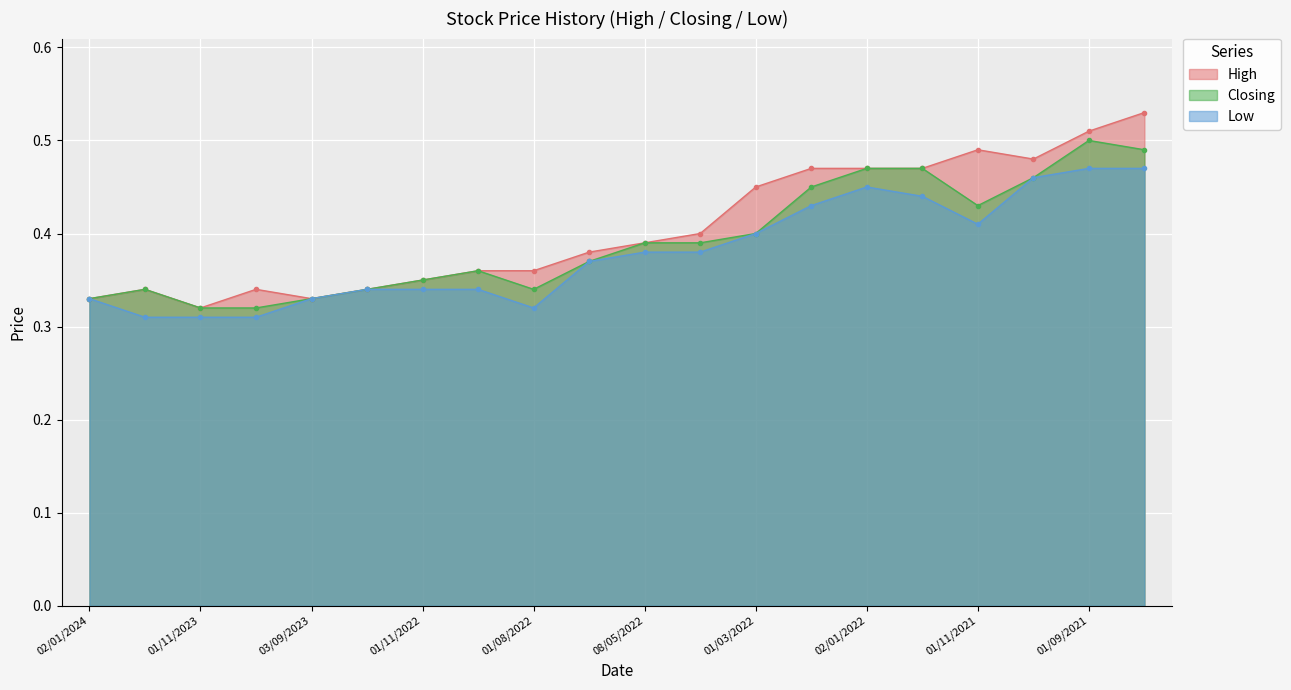

List the labels in order of Low value, smallest first.

03/12/2023, 01/11/2023, 01/10/2023, 01/08/2022, 02/01/2024, 03/09/2023, 01/05/2023, 01/11/2022, 01/09/2022, 03/07/2022, 08/05/2022, 03/04/2022, 01/03/2022, 01/11/2021, 01/02/2022, 01/12/2021, 02/01/2022, 03/10/2021, 01/09/2021, 01/08/2021